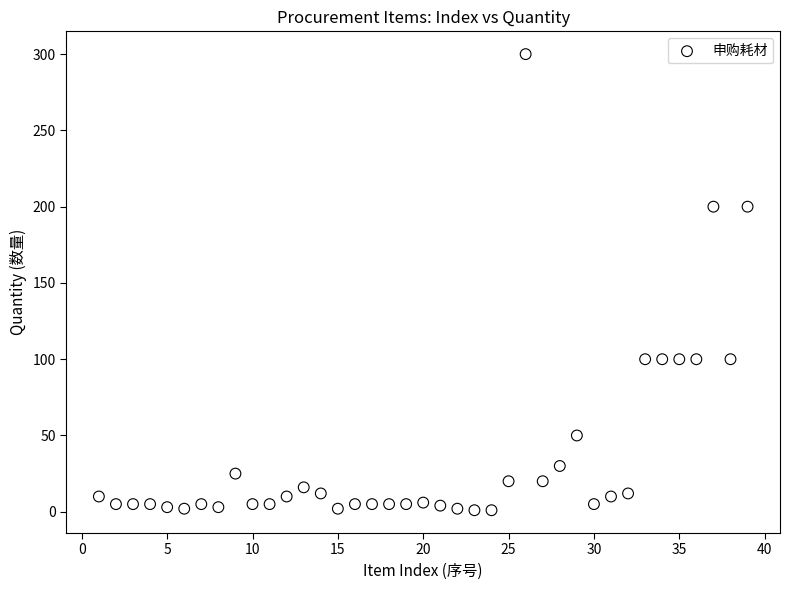

What is the range of X values (max minus min)?

38